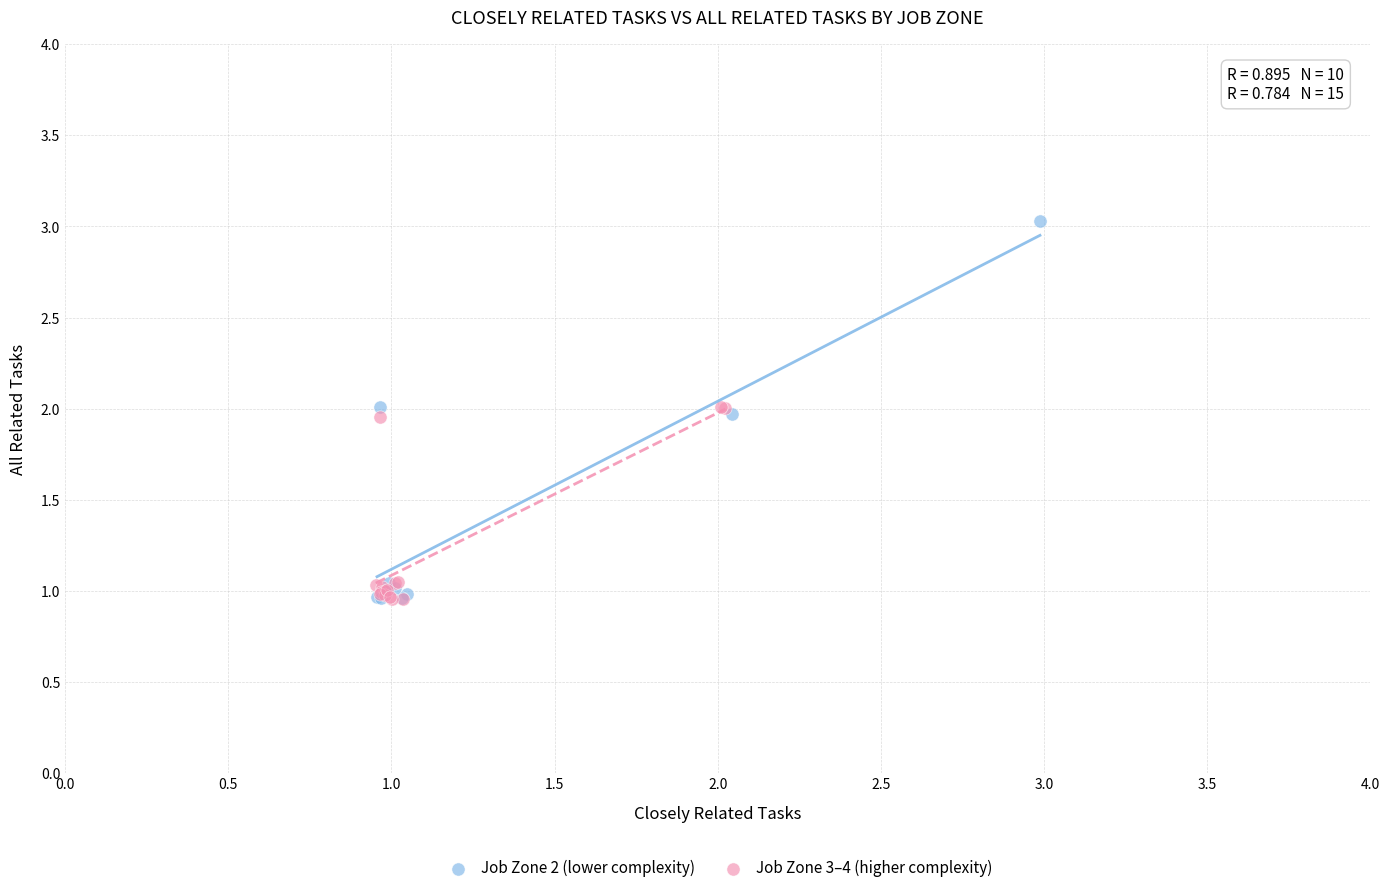

Which series contains the highest Y value?

Job Zone 2 (lower complexity)